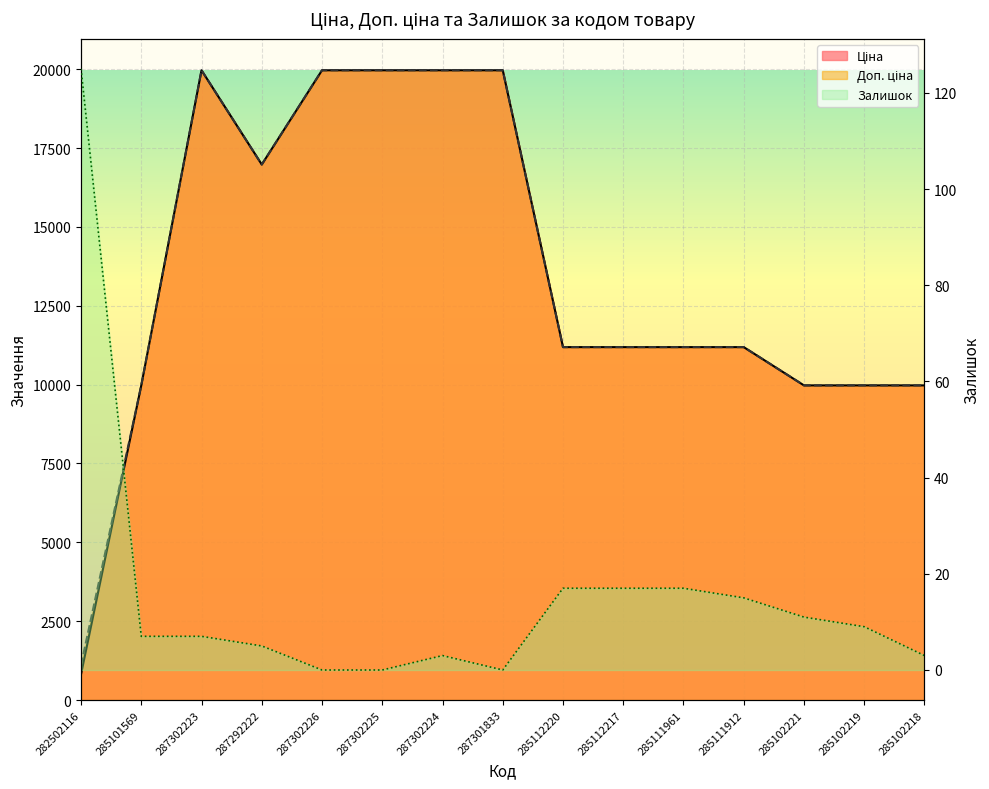

In Доп. ціна, how many points are higher than both neighbors (excluding endpoints)?

1